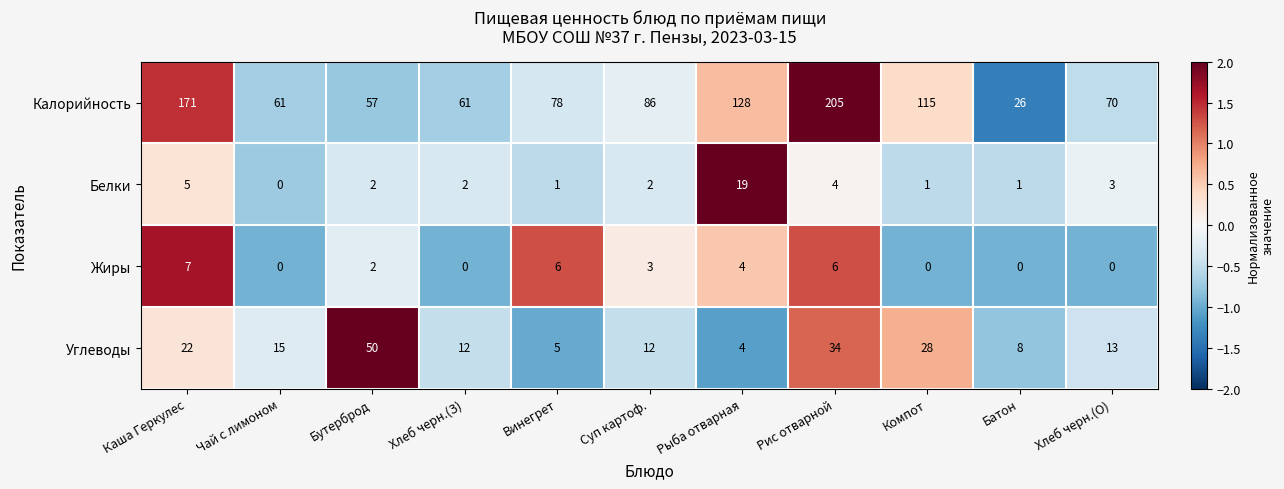

Rank the series at Винегрет from lowest to highest value.

Белки, Углеводы, Жиры, Калорийность